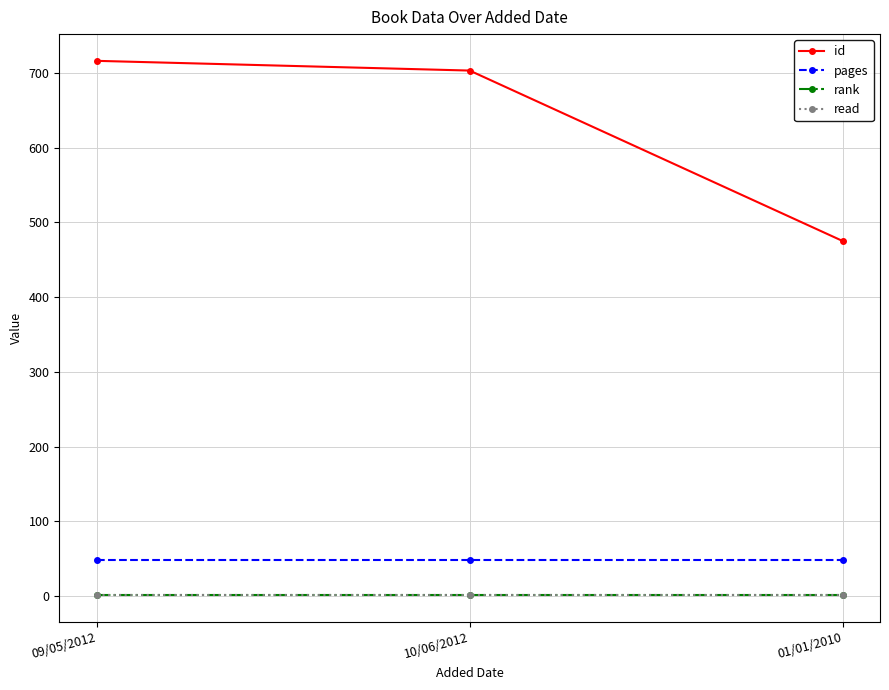

What position from the right is 10/06/2012?

2